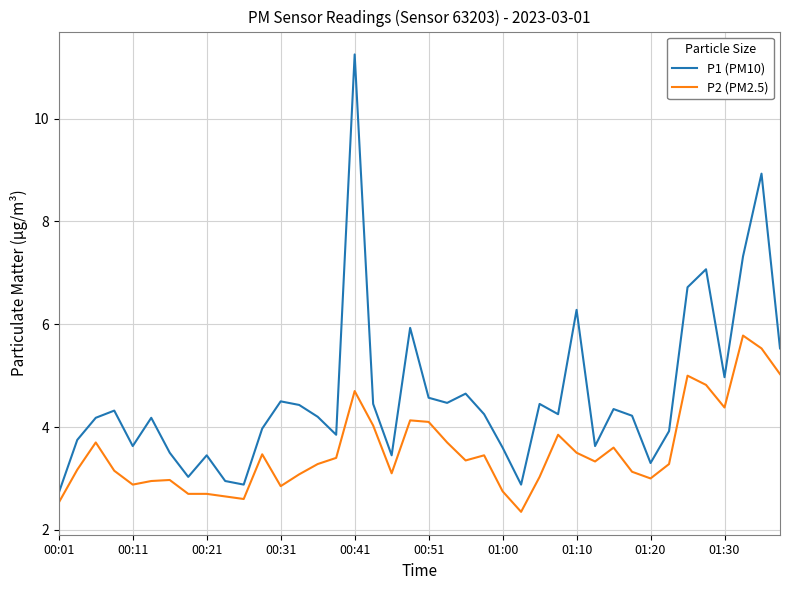

Which series has the largest total across all categories?

P1 (PM10)